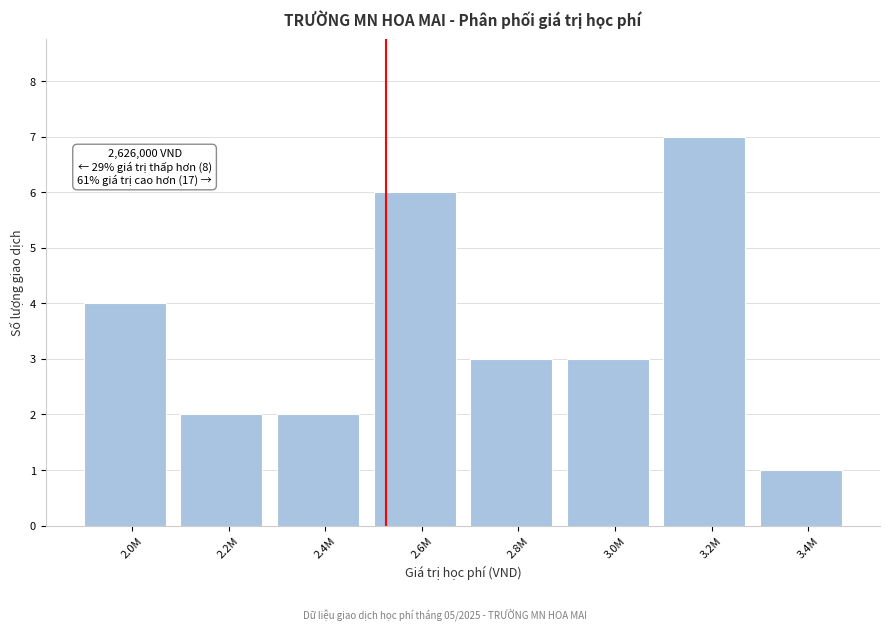

Reading left to right, extract all data points from this chart.

2.0M=4	2.2M=2	2.4M=2	2.6M=6	2.8M=3	3.0M=3	3.2M=7	3.4M=1